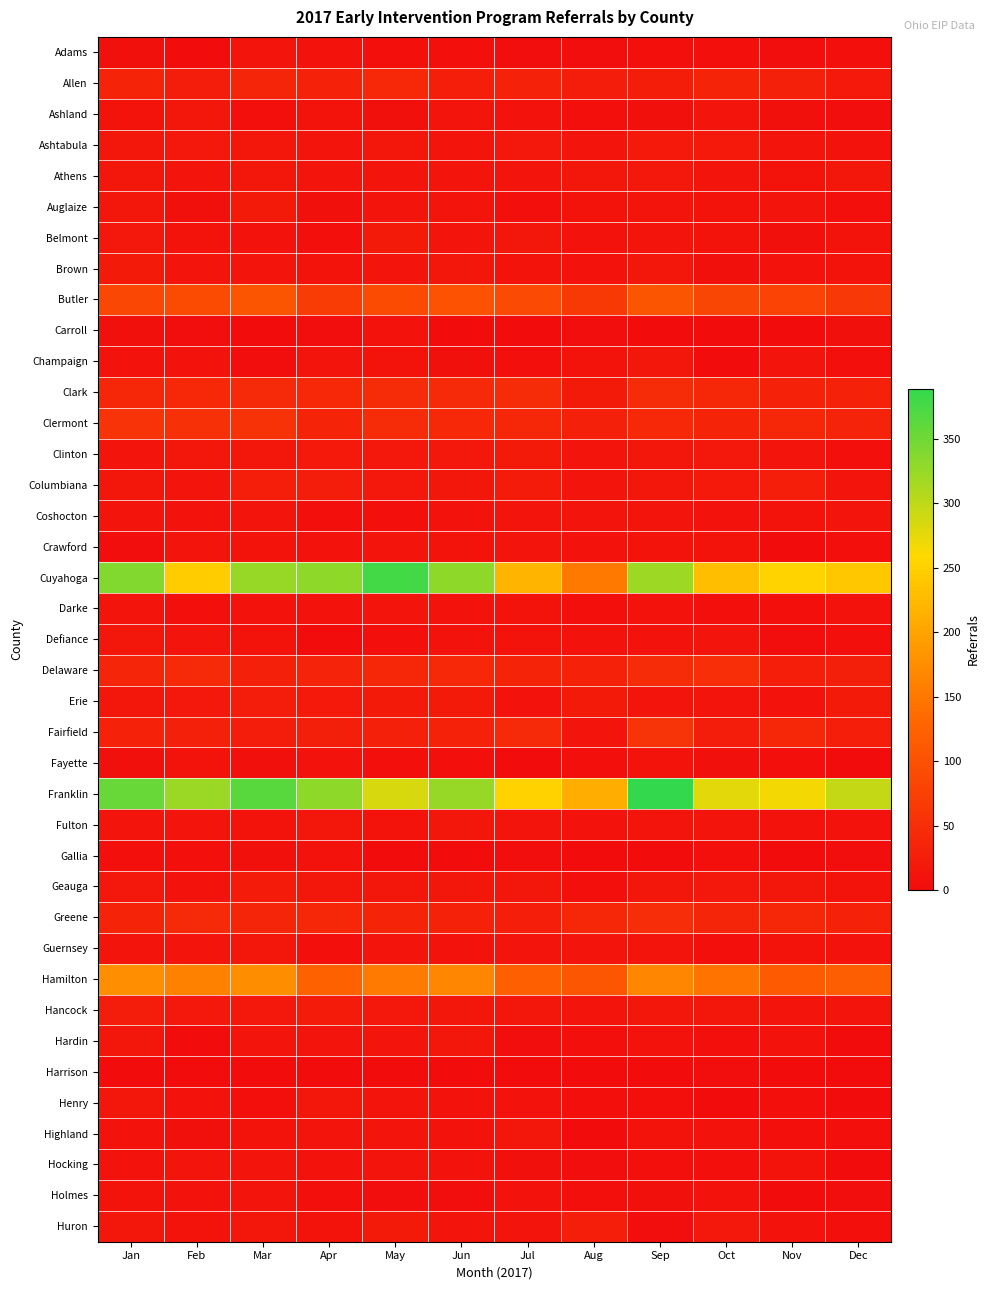

Rank the series by their maximum value, from lowest to highest.

Harrison, Gallia, Carroll, Fayette, Holmes, Adams, Coshocton, Crawford, Darke, Hocking, Champaign, Ashland, Defiance, Fulton, Guernsey, Highland, Hardin, Henry, Athens, Ashtabula, Belmont, Brown, Auglaize, Clinton, Geauga, Hancock, Erie, Columbiana, Huron, Allen, Clark, Greene, Delaware, Clermont, Fairfield, Butler, Hamilton, Cuyahoga, Franklin